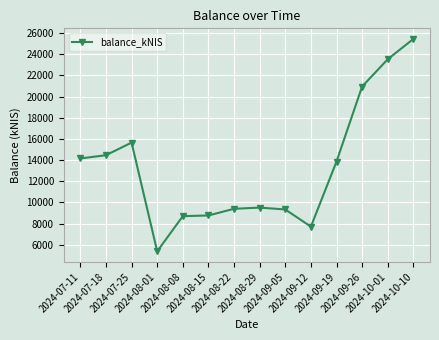

What is the label of the 13th point from the right?

2024-07-18